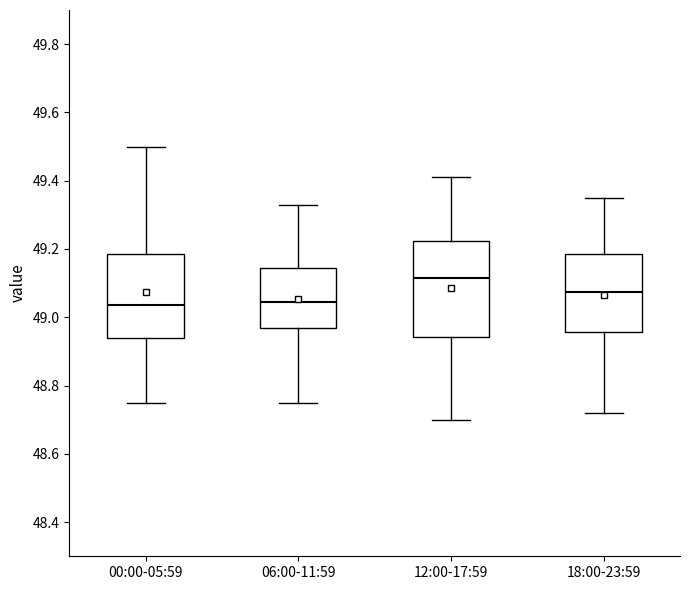

Reading left to right, read every box against the y-axis: the position of its median line, the range the box covers, and the ends of its whiskers. The values are not printed on the chart, so give them approximately, as read against the axis.

00:00-05:59: median 49.04, box 48.94 to 49.18, whiskers 48.76 to 49.50
06:00-11:59: median 49.04, box 48.98 to 49.14, whiskers 48.76 to 49.34
12:00-17:59: median 49.12, box 48.94 to 49.22, whiskers 48.70 to 49.42
18:00-23:59: median 49.08, box 48.96 to 49.18, whiskers 48.72 to 49.36